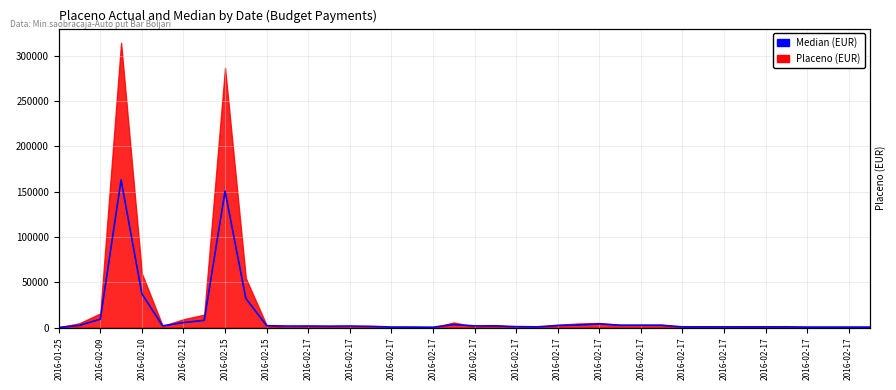

What is the label of the 6th point from the left?

2016-02-15